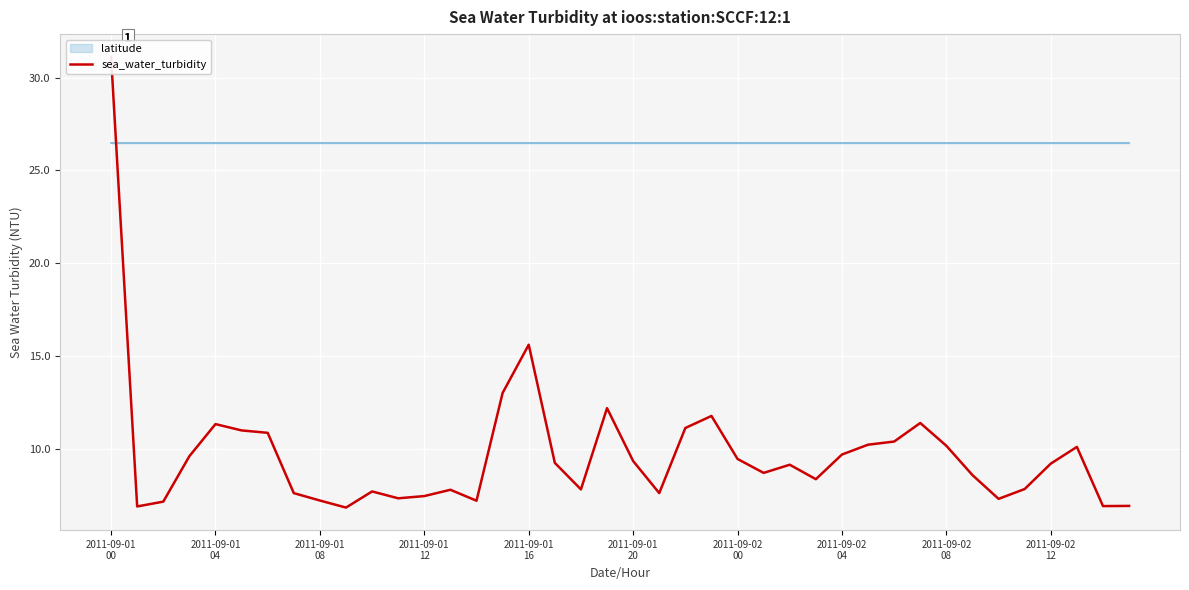

Reading right to left, list all the values displayed in this chart.

6.9	6.9	10.1	9.2	7.8	7.3	8.6	10.2	11.4	10.4	10.2	9.7	8.3	9.1	8.7	9.4	11.8	11.1	7.6	9.3	12.2	7.8	9.2	15.6	13.0	7.2	7.8	7.4	7.3	7.7	6.8	7.2	7.6	10.8	11.0	11.3	9.6	7.1	6.9	31.1